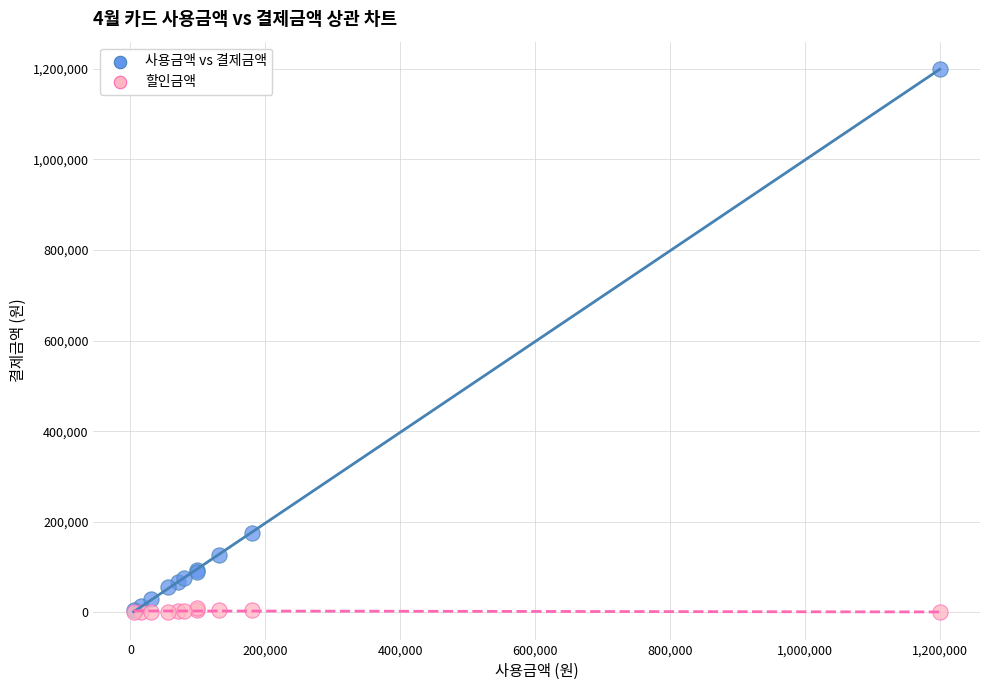

In the 사용금액 vs 결제금액 series, what Y value is closest to 602400?

175000